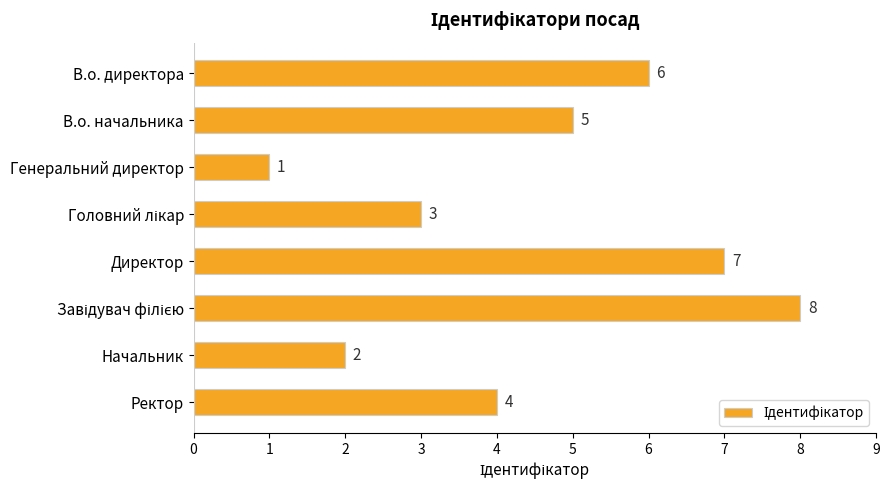

Read the value at В.о. начальника.

5